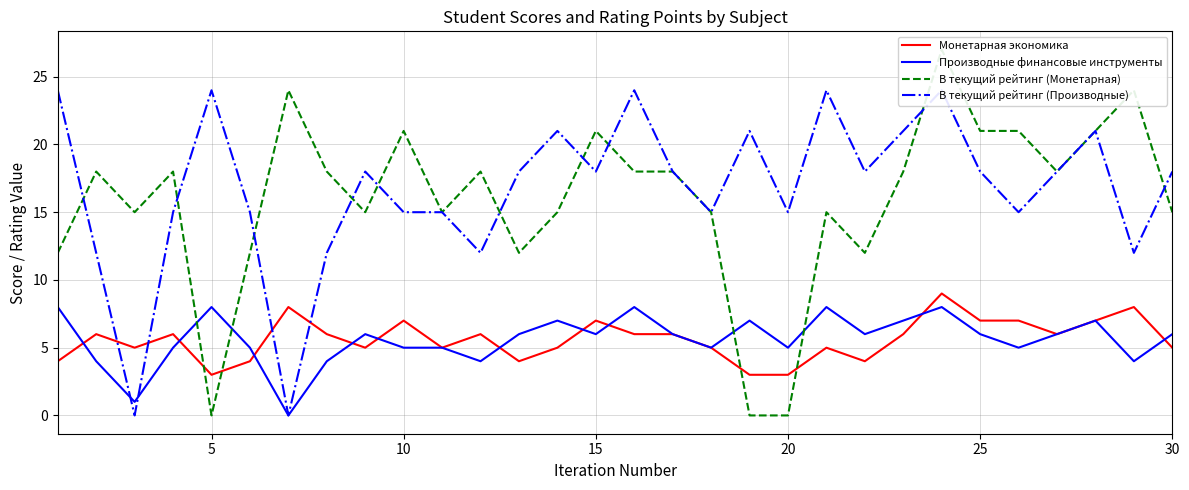

What is the value of the Производные финансовые инструменты point at the 21st from the left?

8